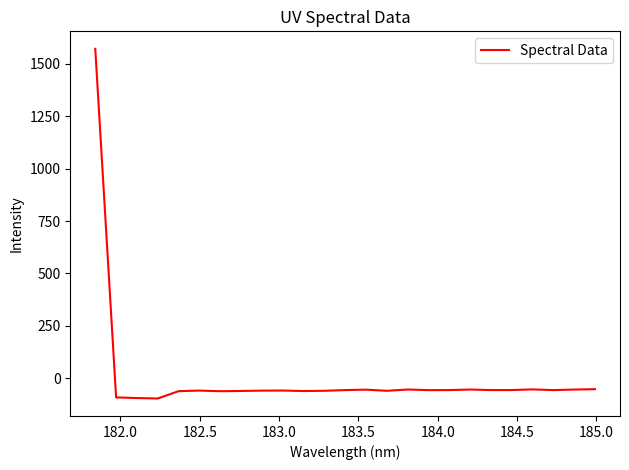

What is the smallest value displayed?

-96.3